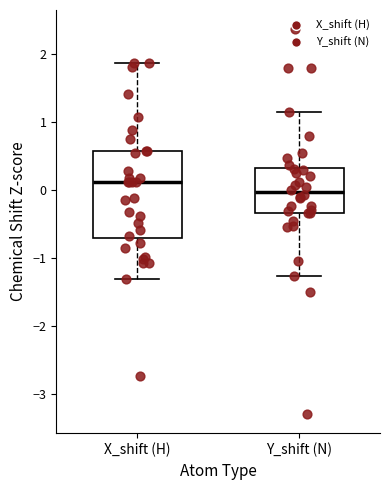

Which box's median line is the highest?

X_shift (H)